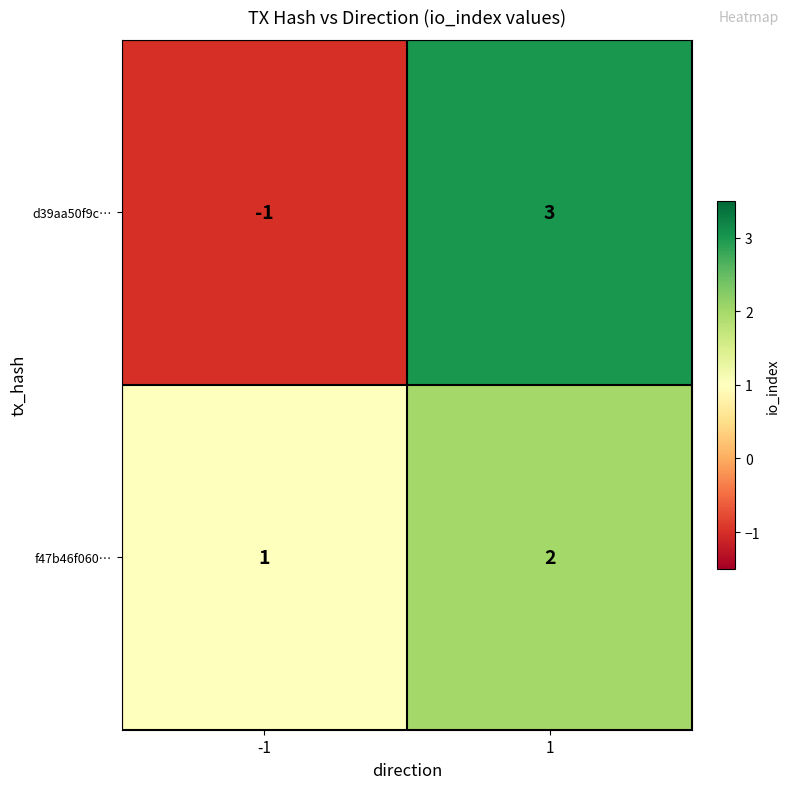

What is the difference between the d39aa50f9c… values at 1 and -1?

4